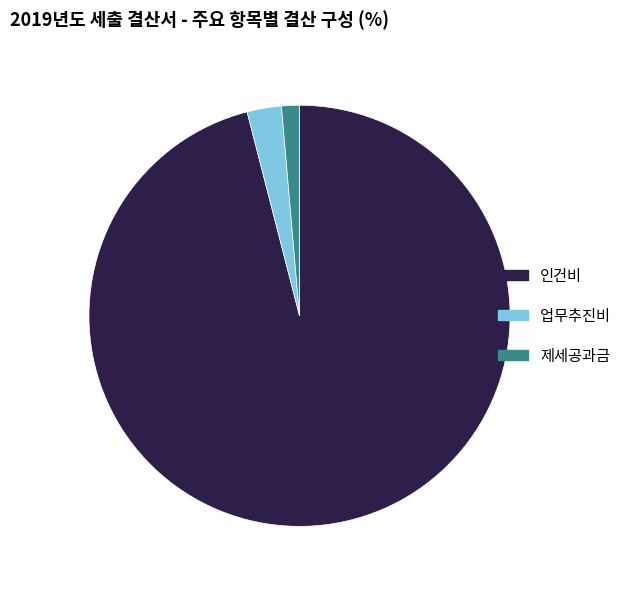

Which category has the biggest portion of the pie?

인건비